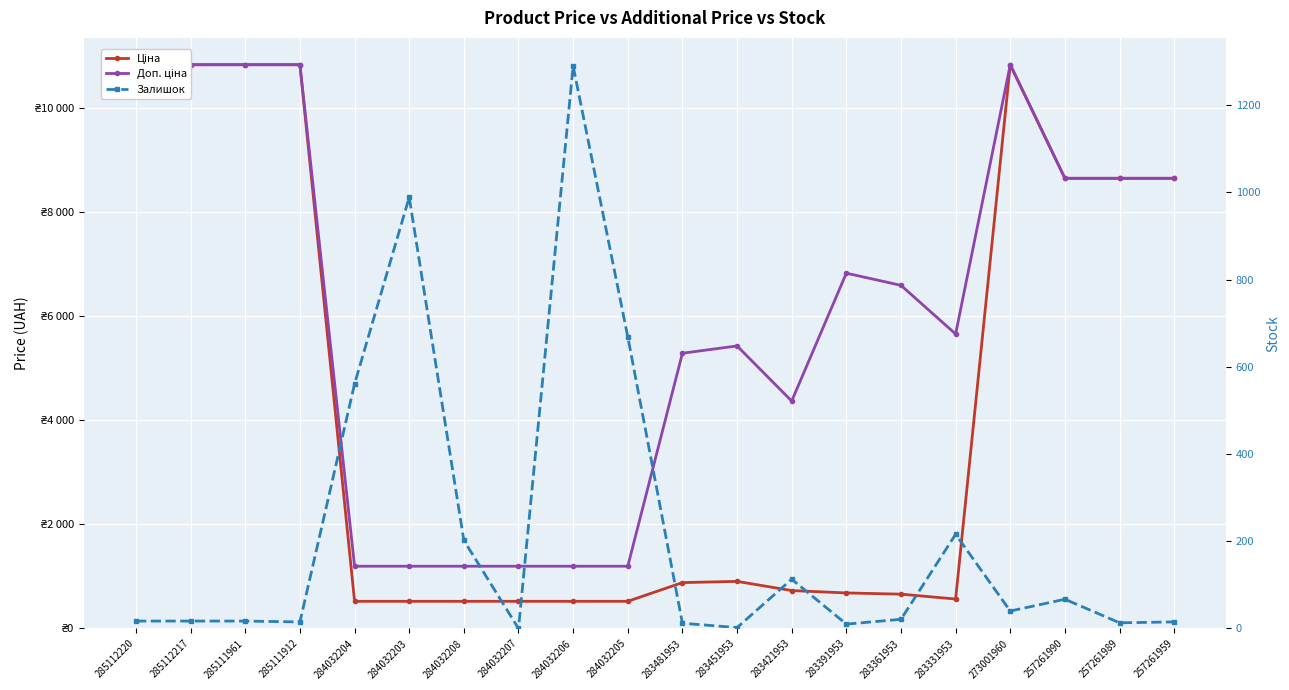

Which category has the lowest value in the Ціна series?

284032204